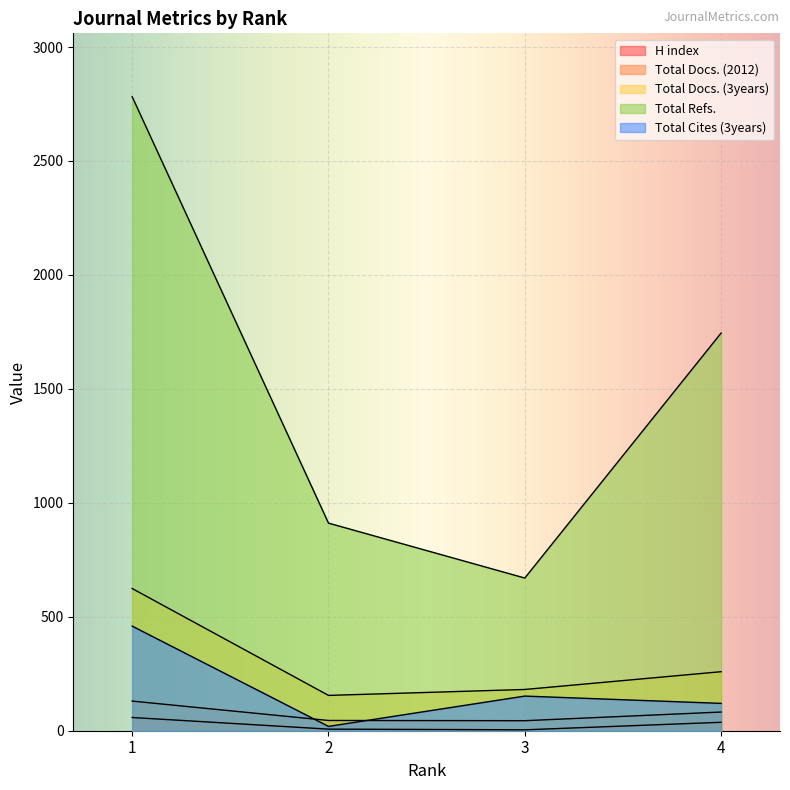

True or false: Total Docs. (3years) and Total Refs. cross at least once.

False